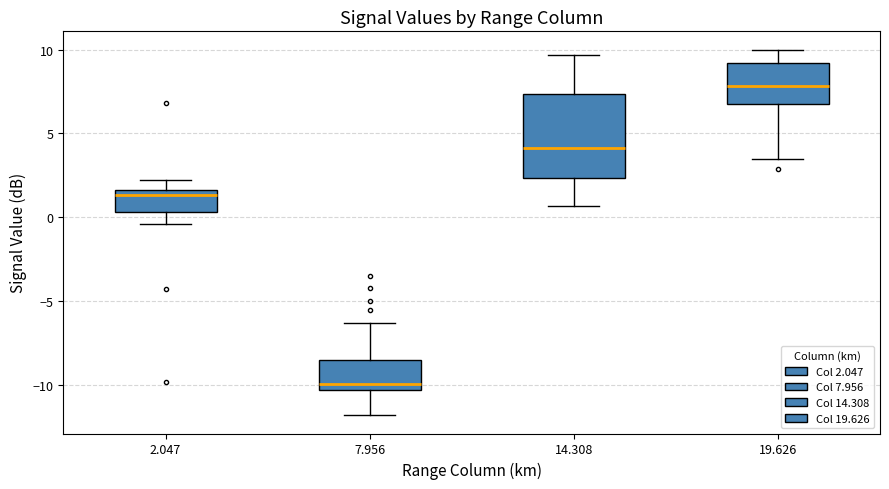

Which box's median line is the highest?

19.626